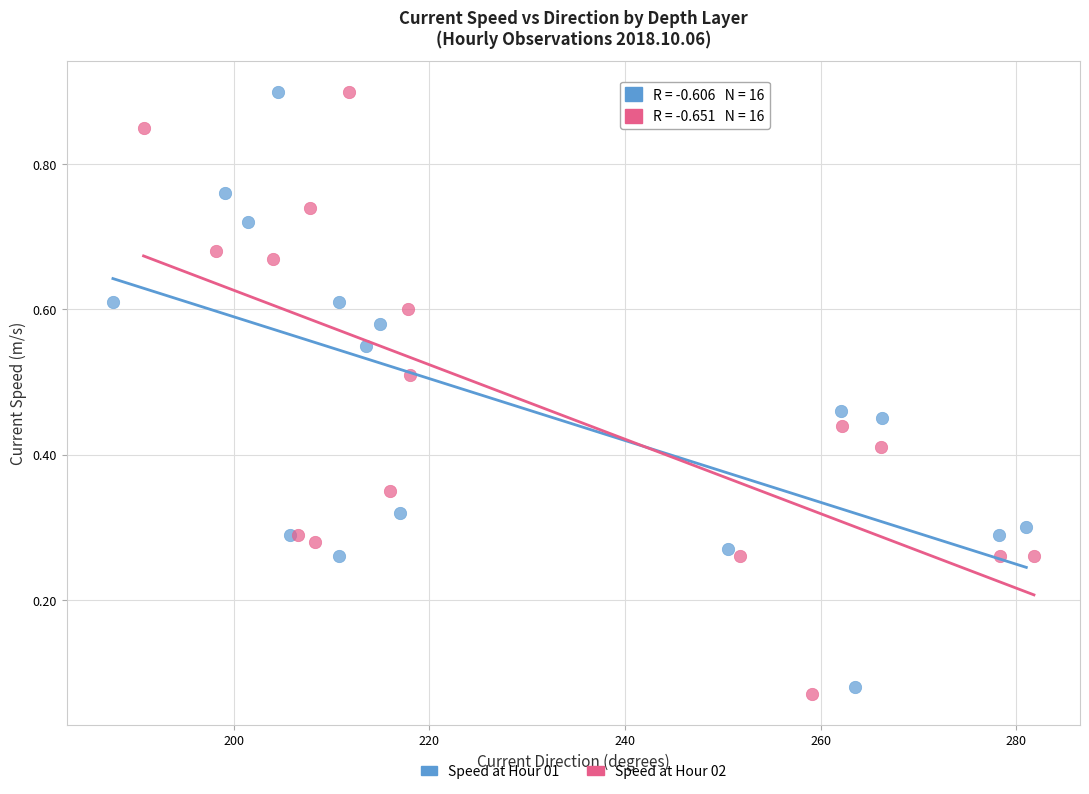

Which series has the largest Y range (max minus min)?

Speed at Hour 02